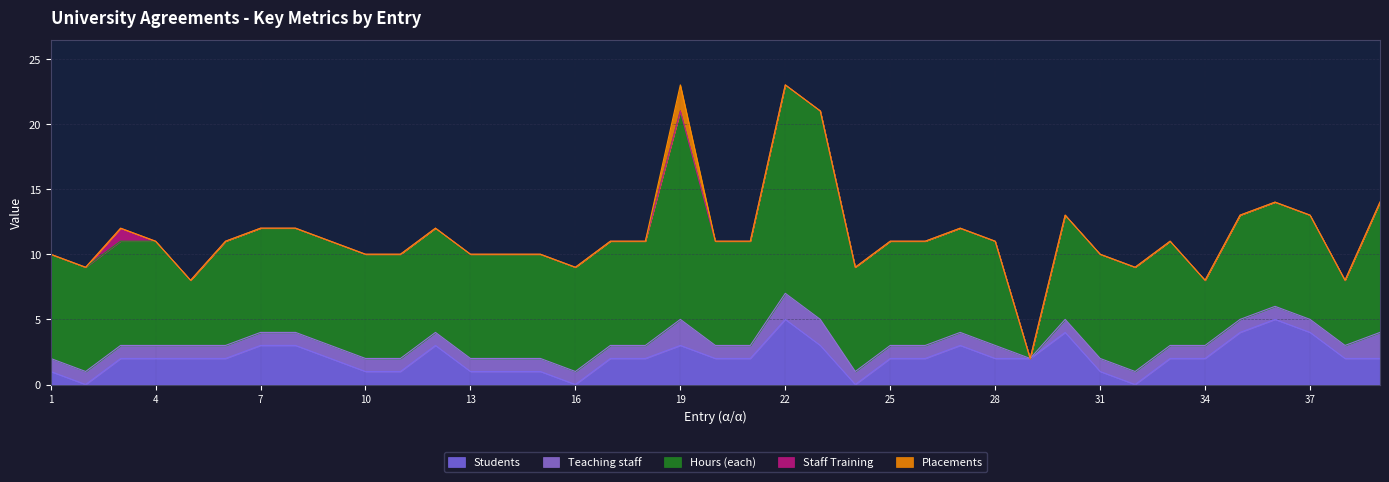

What is the sum of the Hours (each) values at 6 and 11?

16